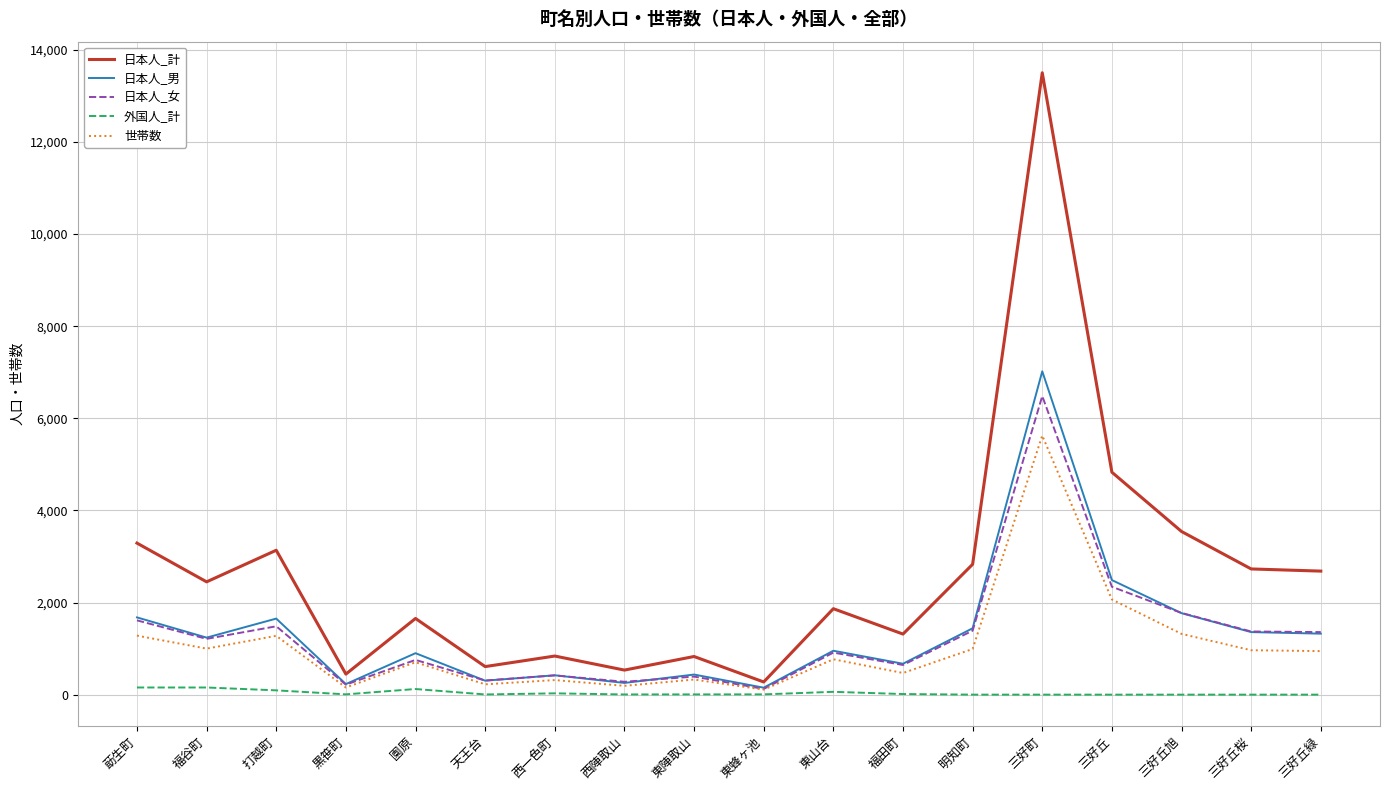

At which category does 日本人_女 reach its first local valley?

福谷町